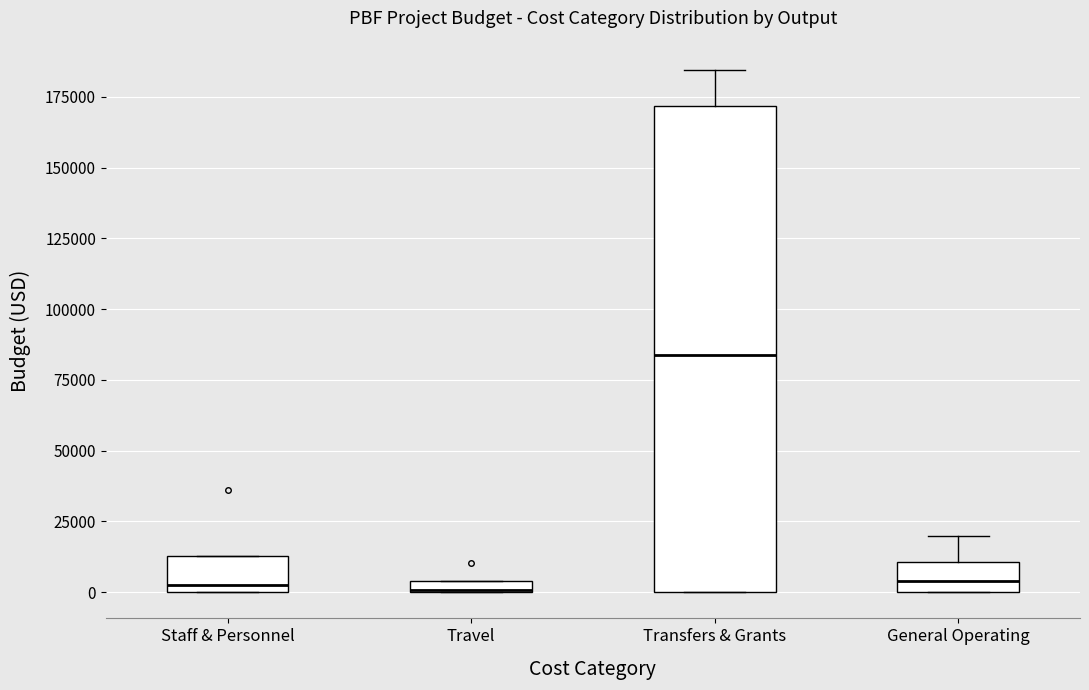

Where is the lower edge of the box for Travel on the y-axis? The values are not printed on the chart, so give them approximately, as read against the axis.

0